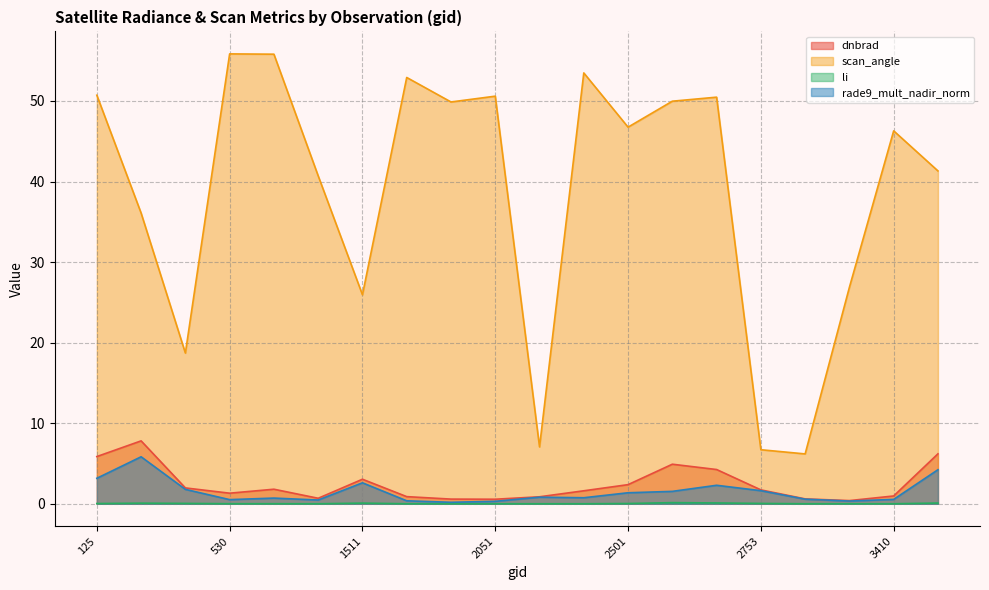

Rank the categories by rade9_mult_nadir_norm value from lowest to highest.

1988, 2051, 3365, 1790, 1115, 530, 3410, 3338, 102501, 2267, 2123, 2501, 2636, 2753, 413, 2690, 1511, 125, 3599, 170